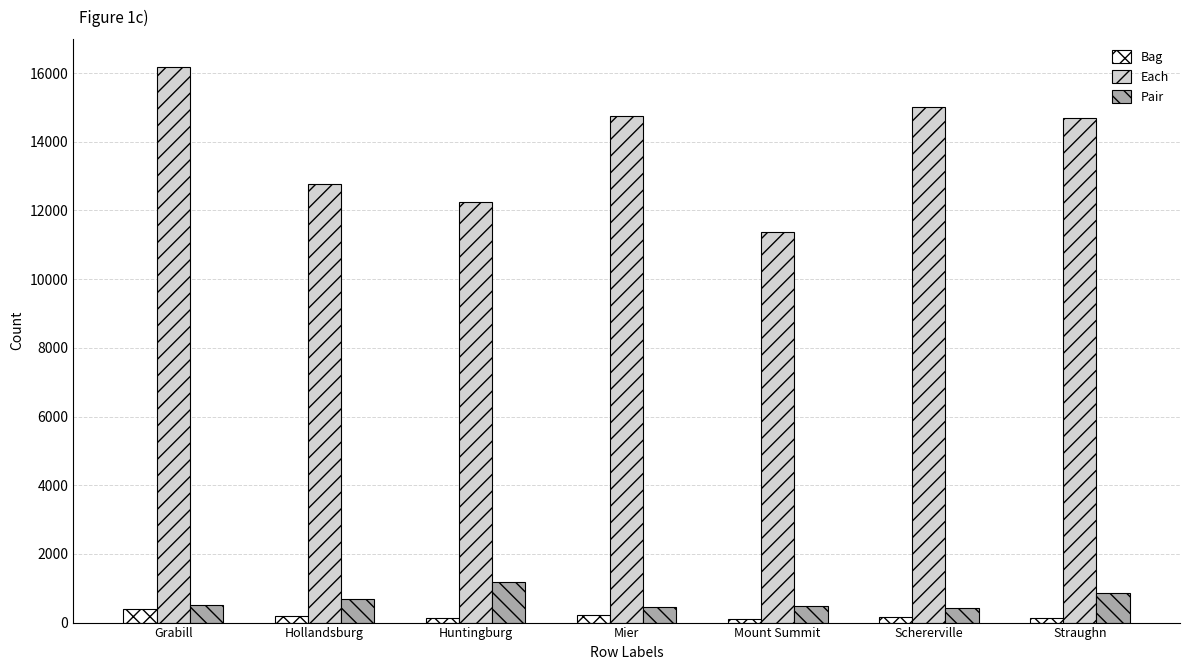

At Mier, list the series in order from smallest to largest.

Bag, Pair, Each